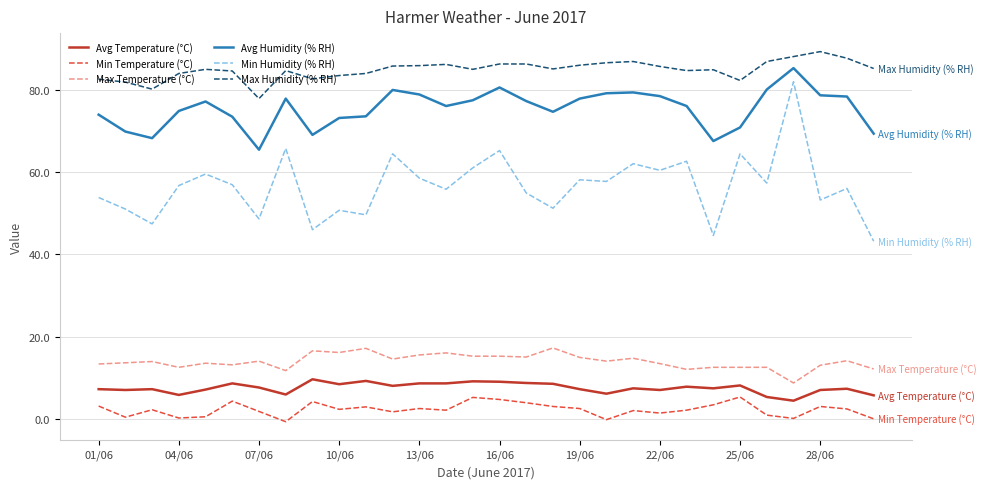

Which series has the largest range (max minus min)?

Min Humidity (% RH)